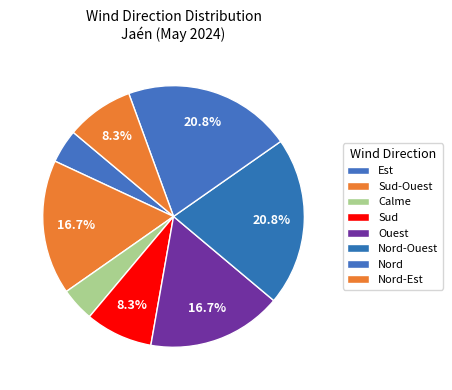

Is there a majority slice in this chart?

No